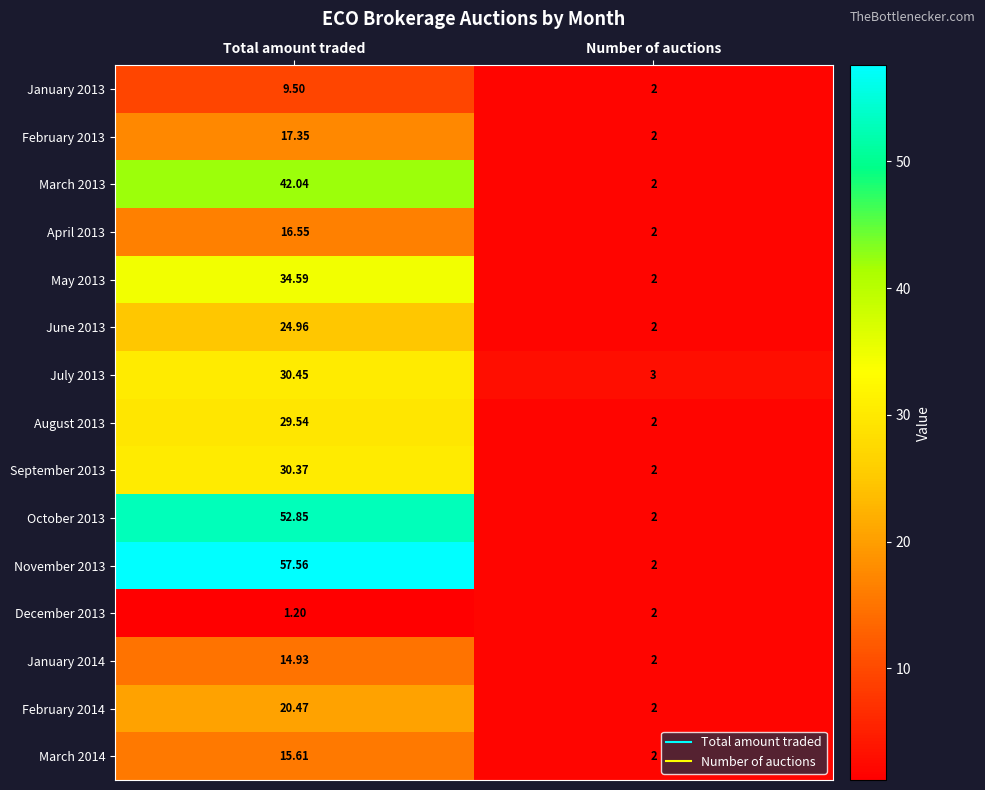

At which label is September 2013 closest to 16?

Number of auctions